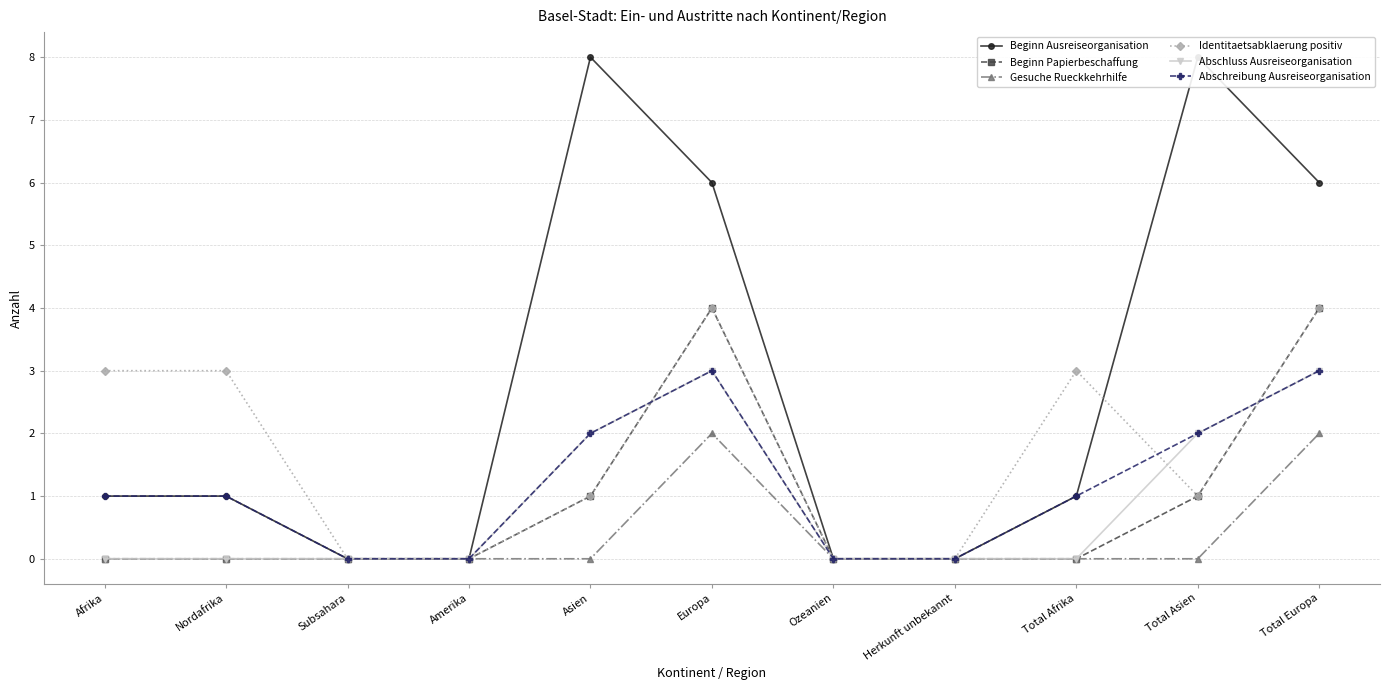

True or false: Beginn Papierbeschaffung and Identitaetsabklaerung positiv intersect in this chart.

False